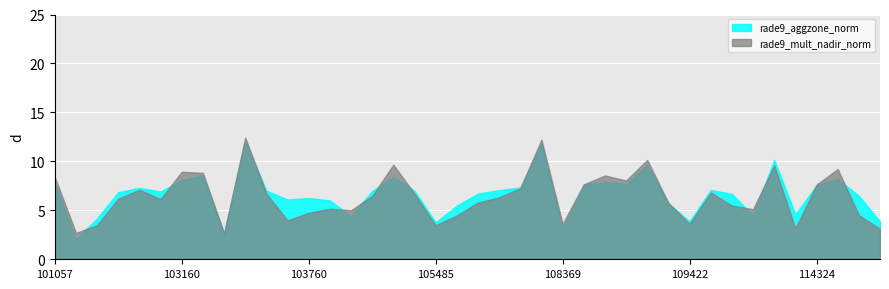

Which series has the largest total across all categories?

rade9_aggzone_norm